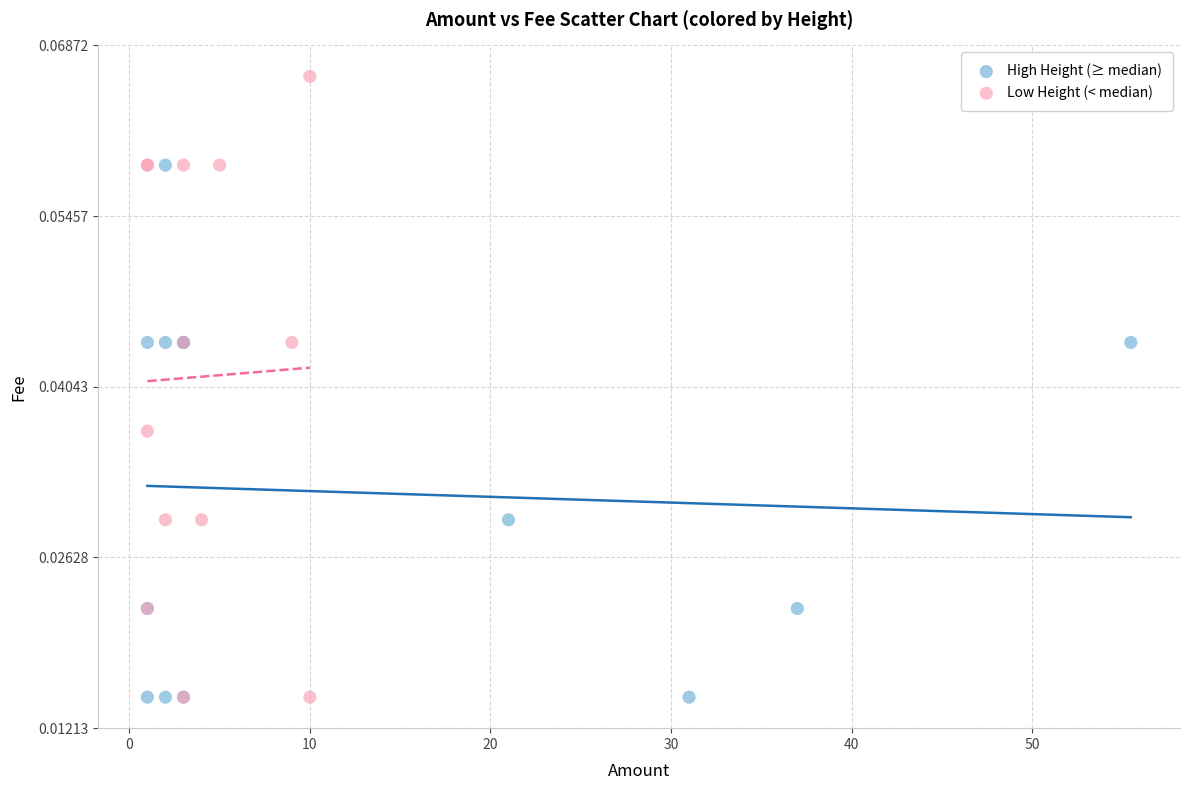

Which series has the largest Y range (max minus min)?

Low Height (< median)